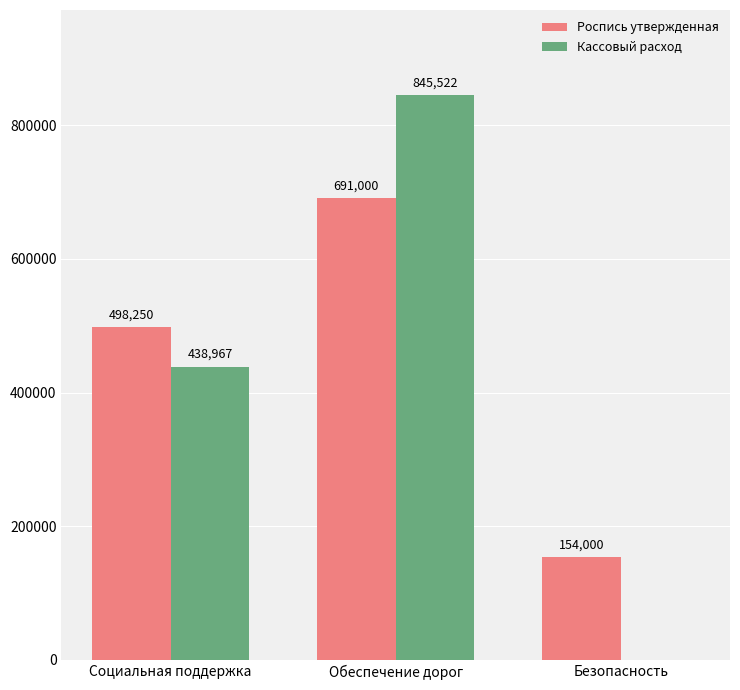

What is the average value of the Кассовый расход series?

428163.2